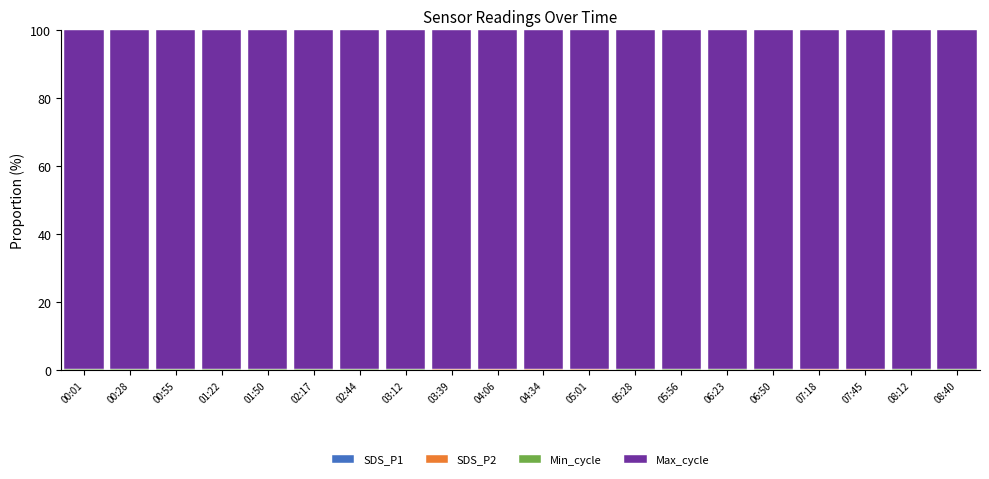

Does the chart contain stacked bars?

Yes